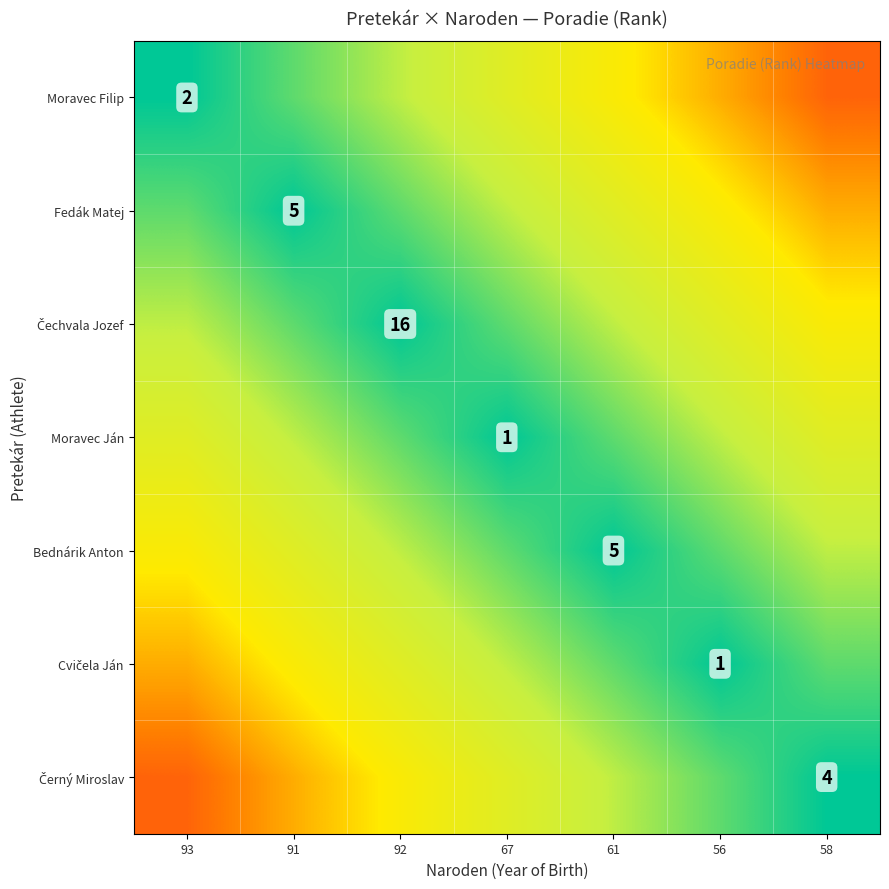

Rank the series by their maximum value, from highest to lowest.

Moravec Filip, Černý Miroslav, Fedák Matej, Cvičela Ján, Čechvala Jozef, Bednárik Anton, Moravec Ján